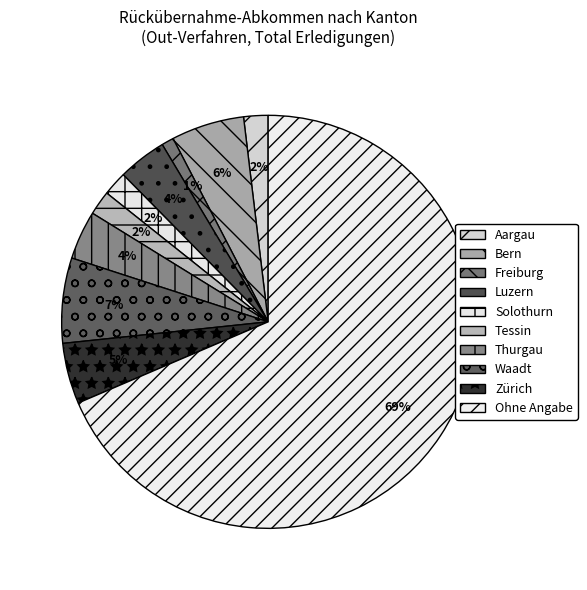

Combined, do Freiburg and Aargau account for over 50%?

No